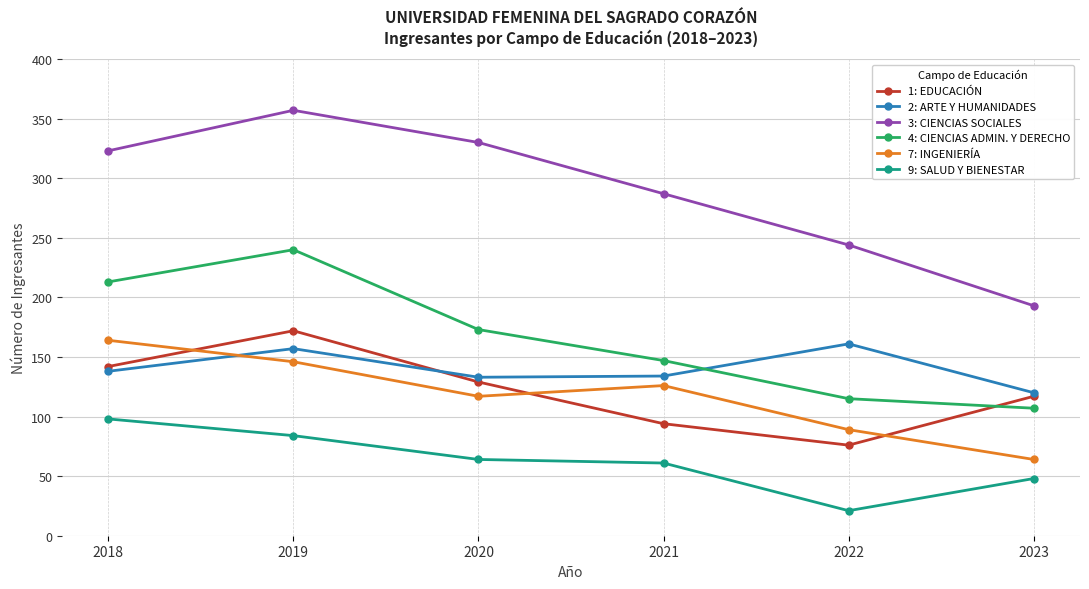

What is the greatest value displayed?

357